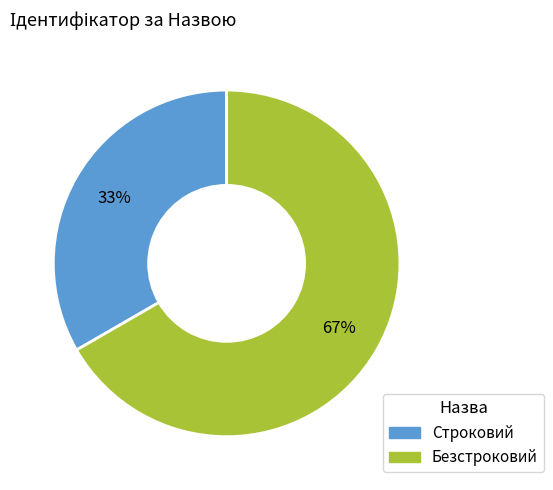

Which category has the smallest portion of the pie?

Строковий